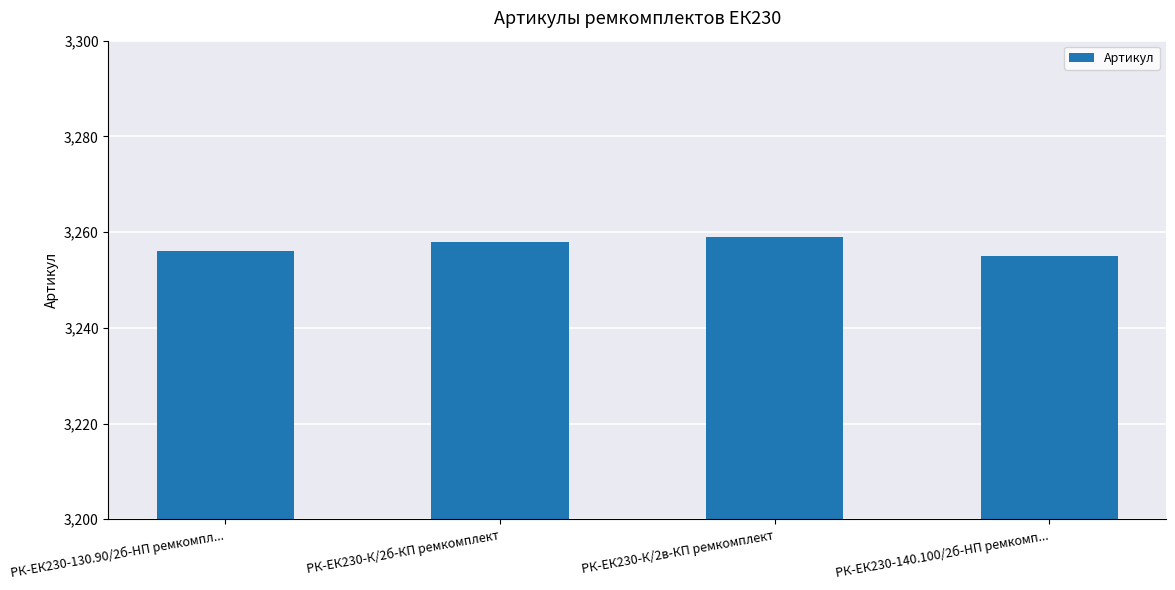

How many bars are there in total?

4